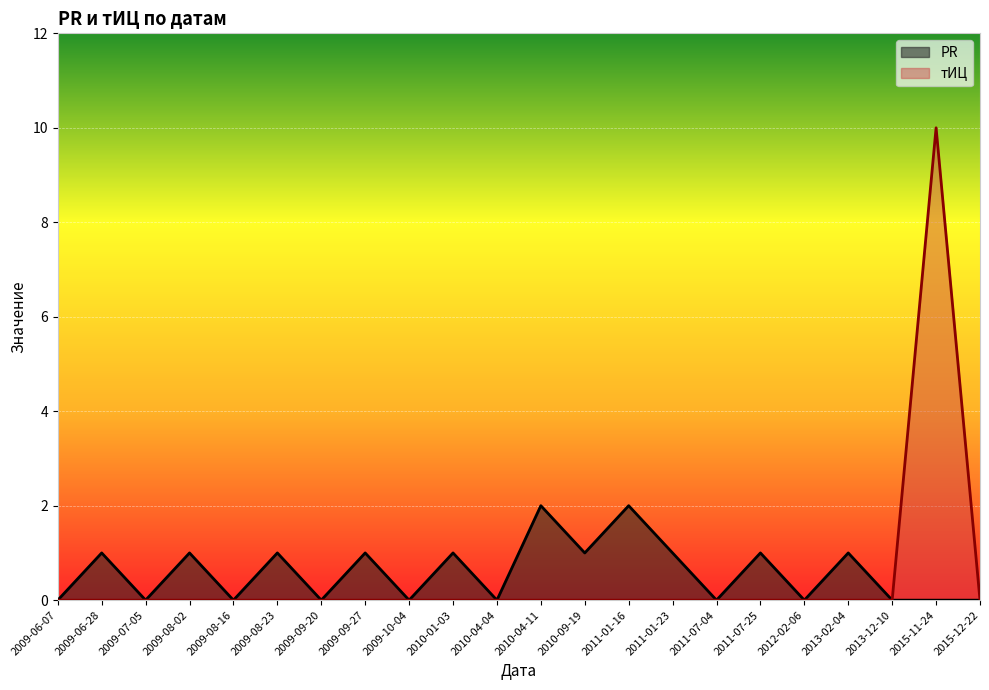

Which category has the highest value in the PR series?

2010-04-11